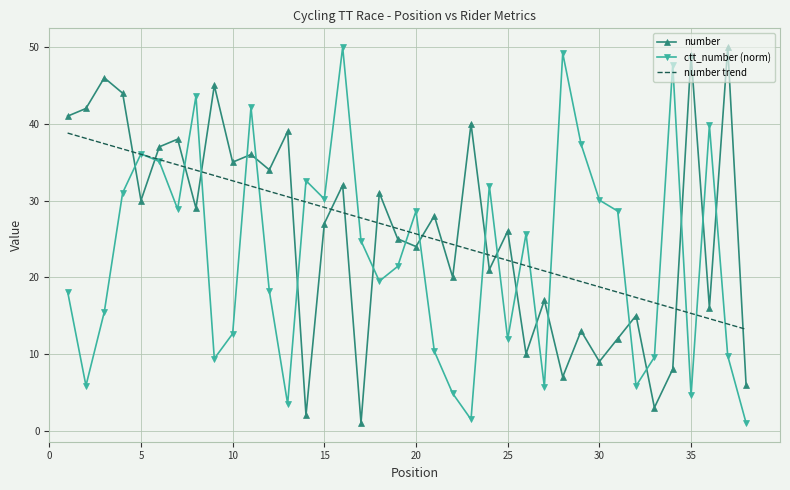

Which series ends up on top after the final intersection of number trend and number?

number trend